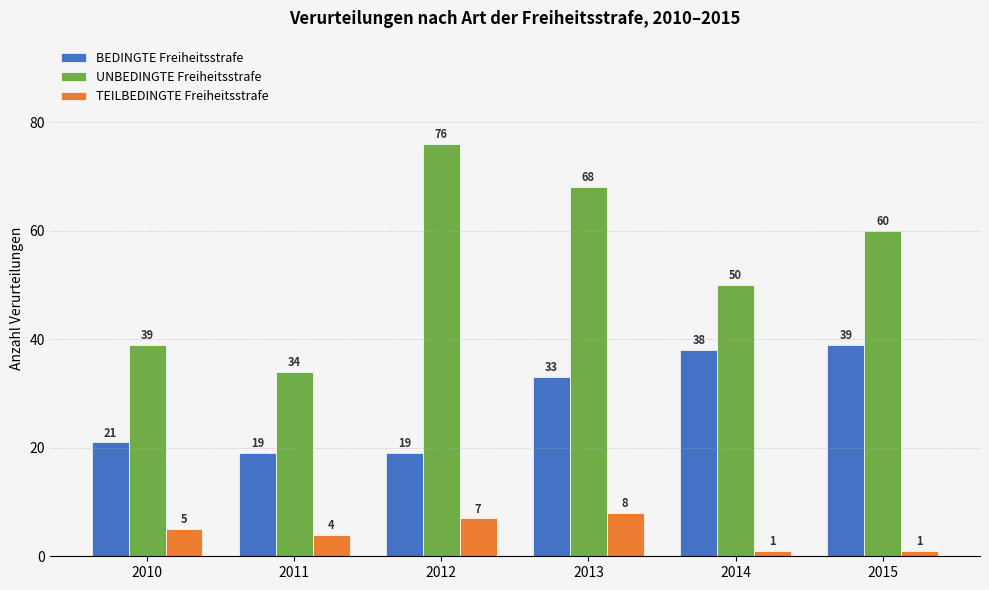

How many UNBEDINGTE Freiheitsstrafe values are between 39 and 68?

4